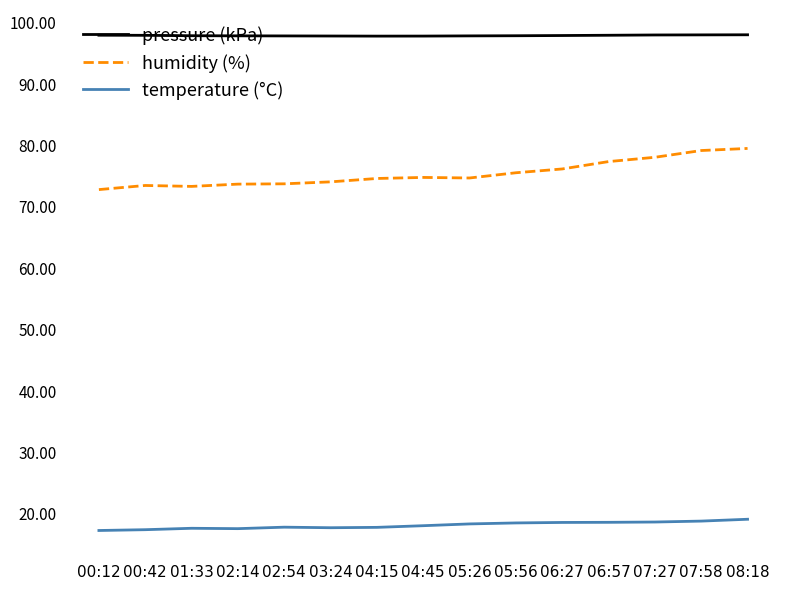

Which series has the largest total across all categories?

pressure (kPa)